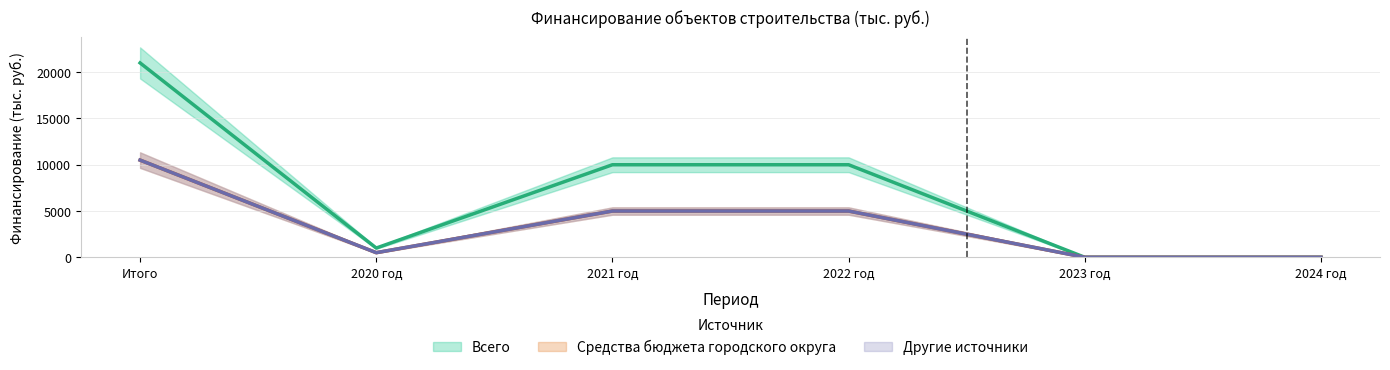

True or false: Средства бюджета городского округа and Другие источники cross at least once.

False